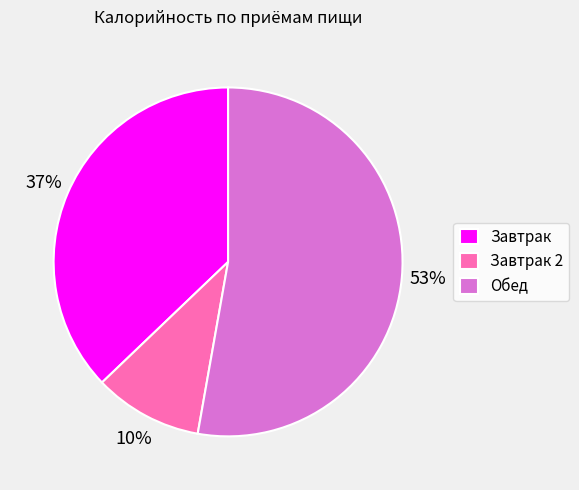

Which category has the biggest portion of the pie?

Обед